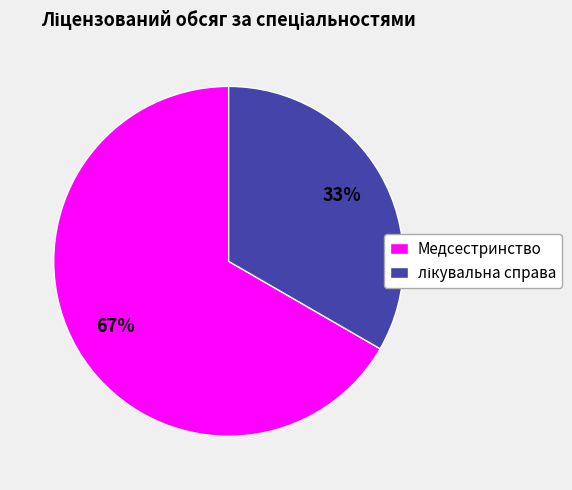

To the nearest percent, what is the average slice percentage?

50%